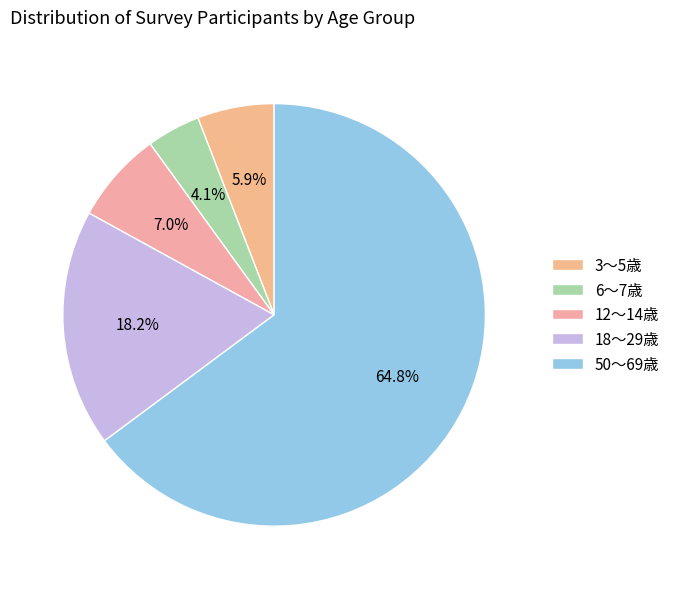

Does 12～14歳 represent more than half of the total?

No